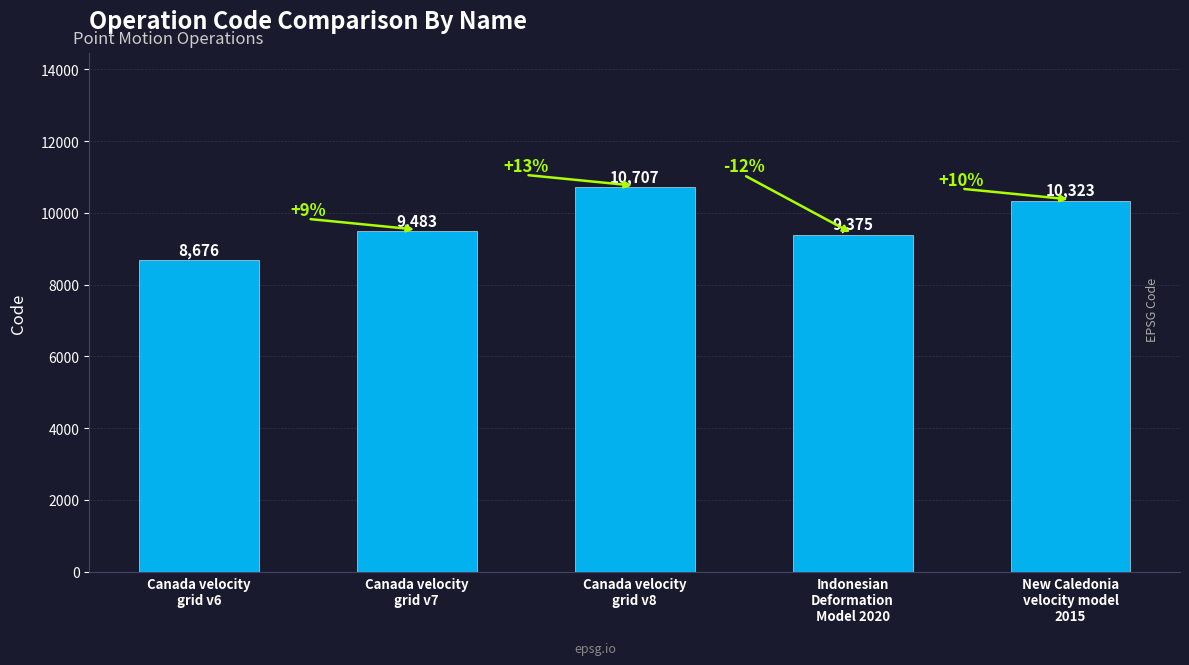

At which category does the chart reach its minimum across all series?

Canada velocity
grid v6